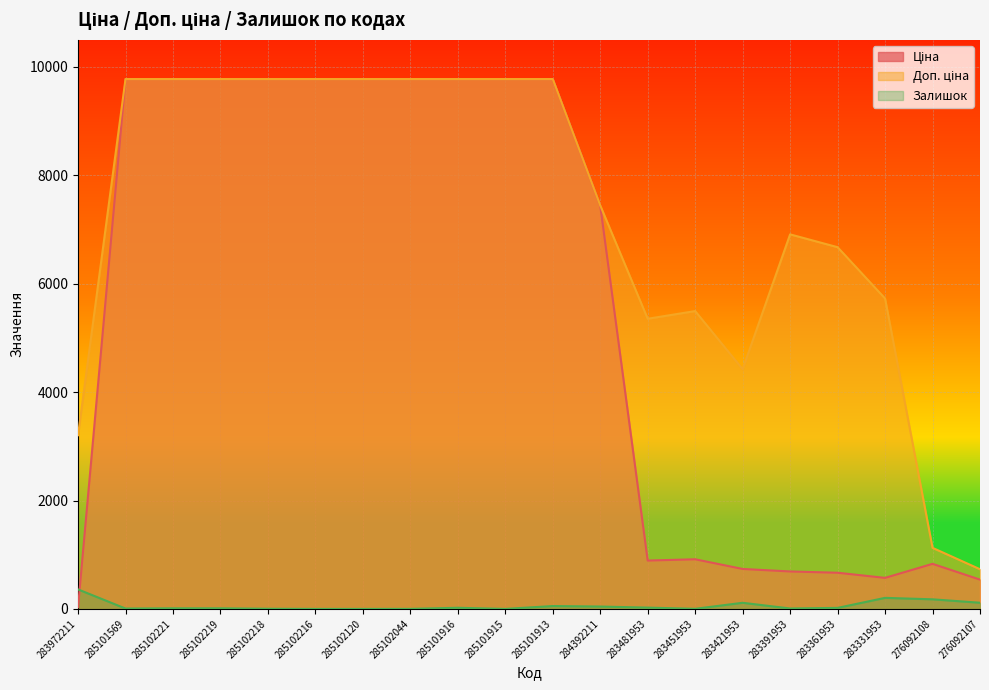

List the labels in order of Доп. ціна value, largest first.

285101569, 285102221, 285102219, 285102218, 285102216, 285102120, 285102044, 285101916, 285101915, 285101913, 284392211, 283391953, 283361953, 283331953, 283451953, 283481953, 283421953, 283972211, 276092108, 276092107